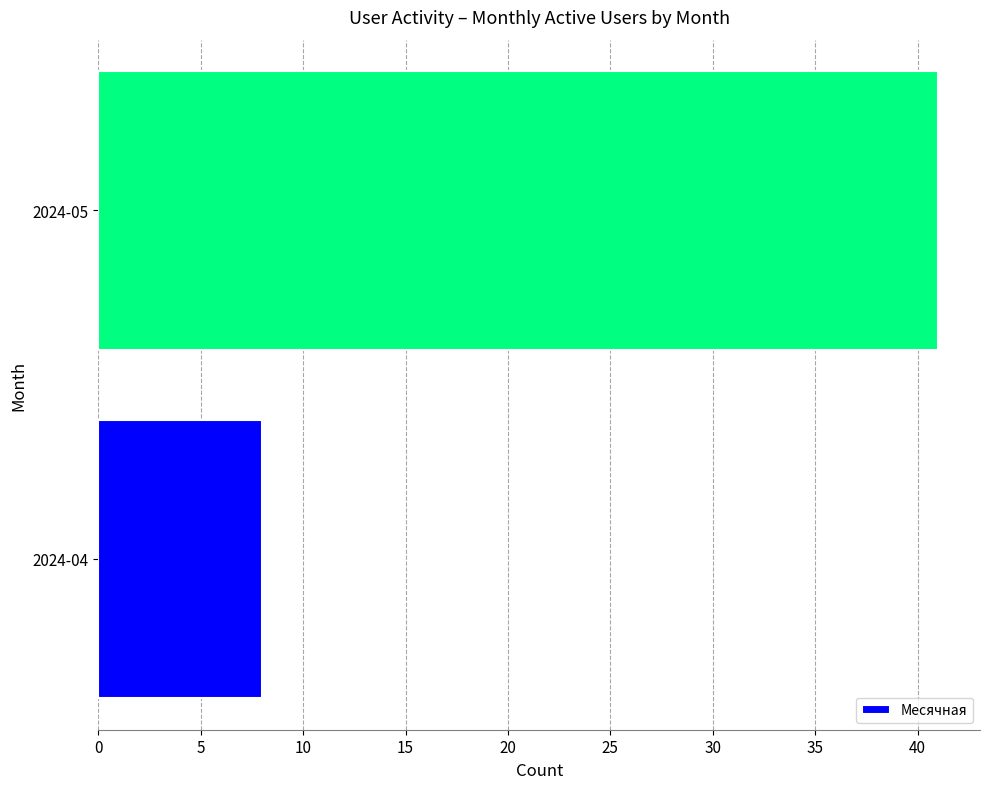

Which has a higher value, 2024-04 or 2024-05?

2024-05